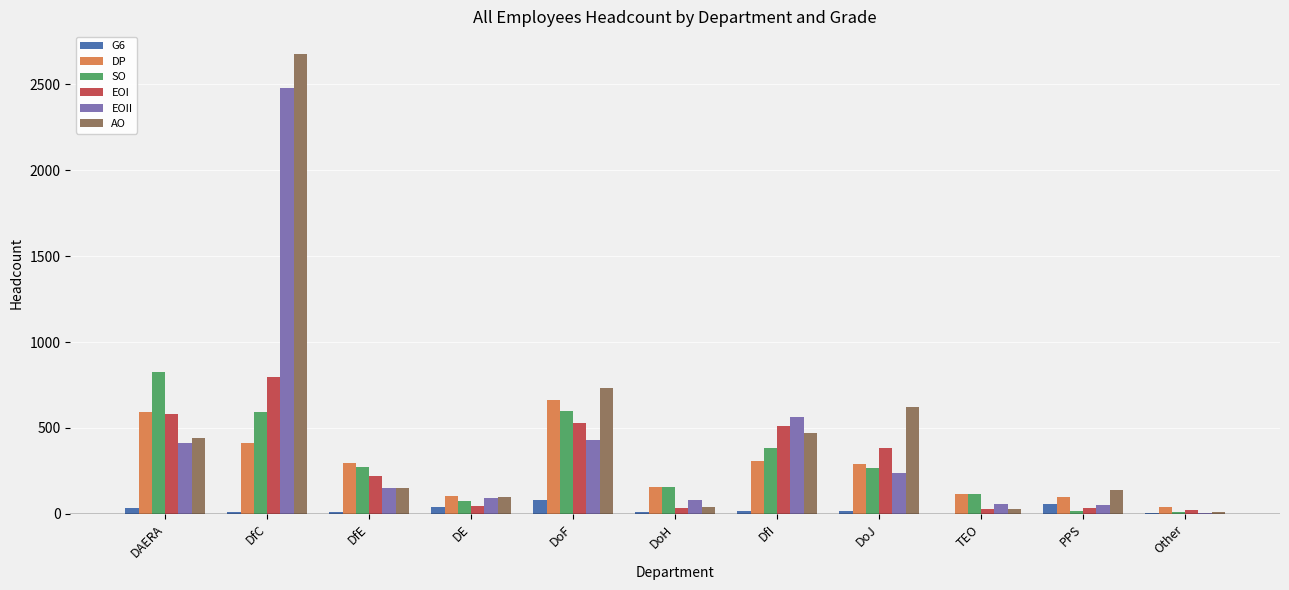

Is the value of G6 at DfI greater than the value of EOII at DoJ?

No